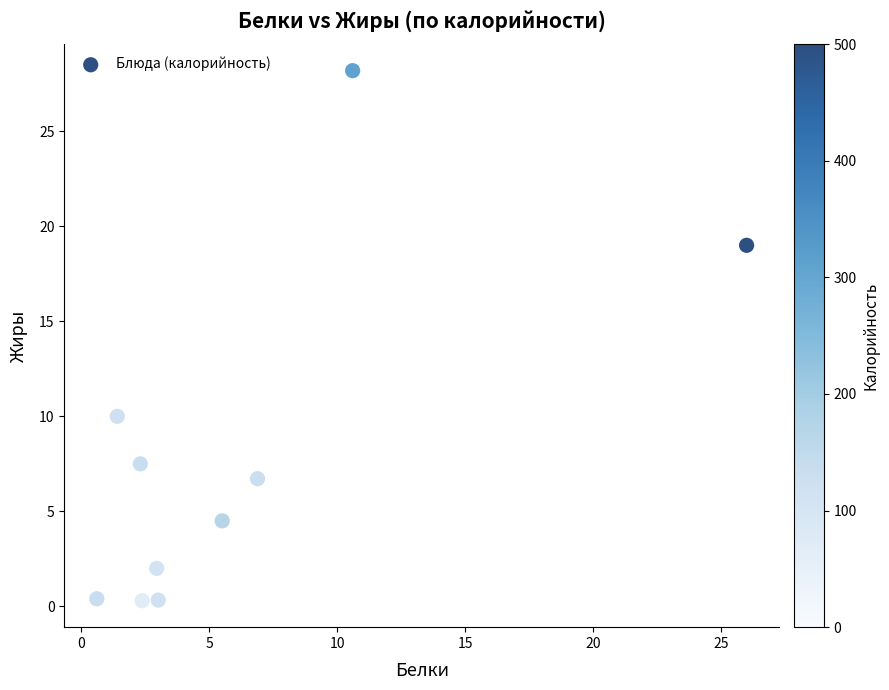

What is the average X value?

6.2